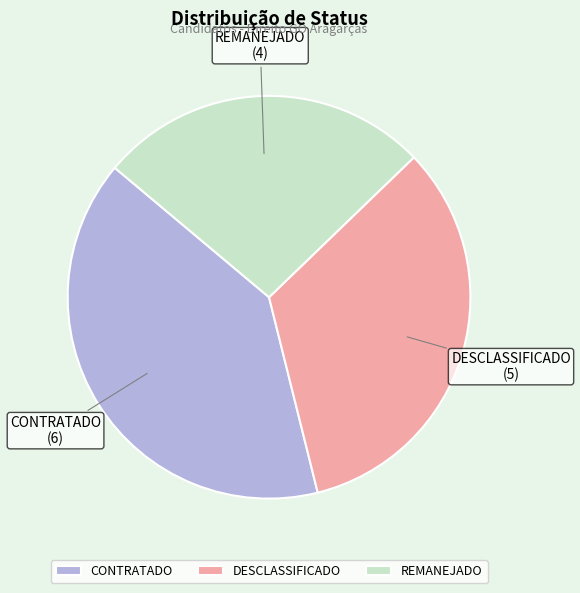

Combined, do REMANEJADO and DESCLASSIFICADO account for over 50%?

Yes